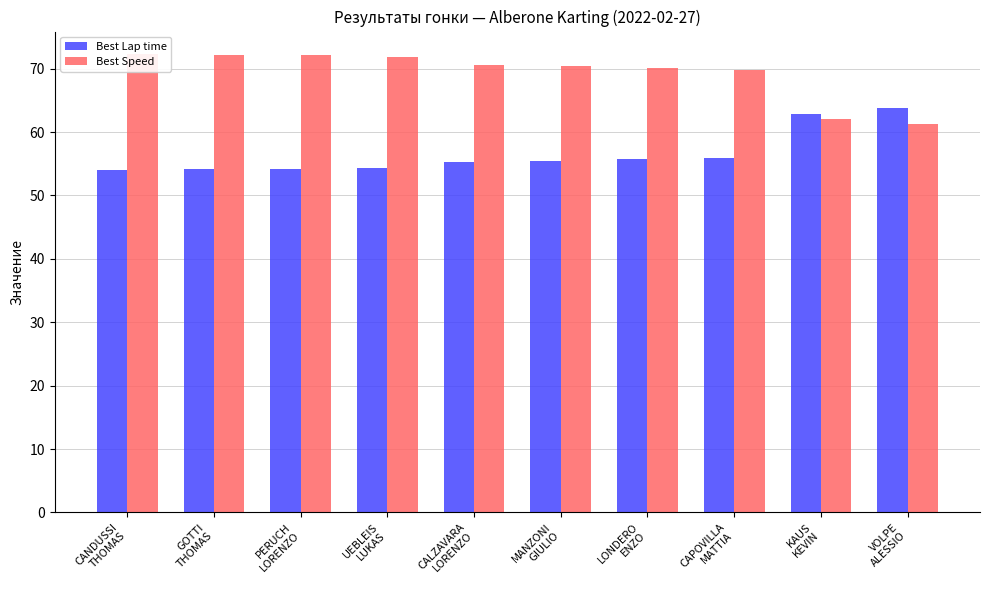

What is the difference between the maximum and minimum values in the Best Speed series?

11.0